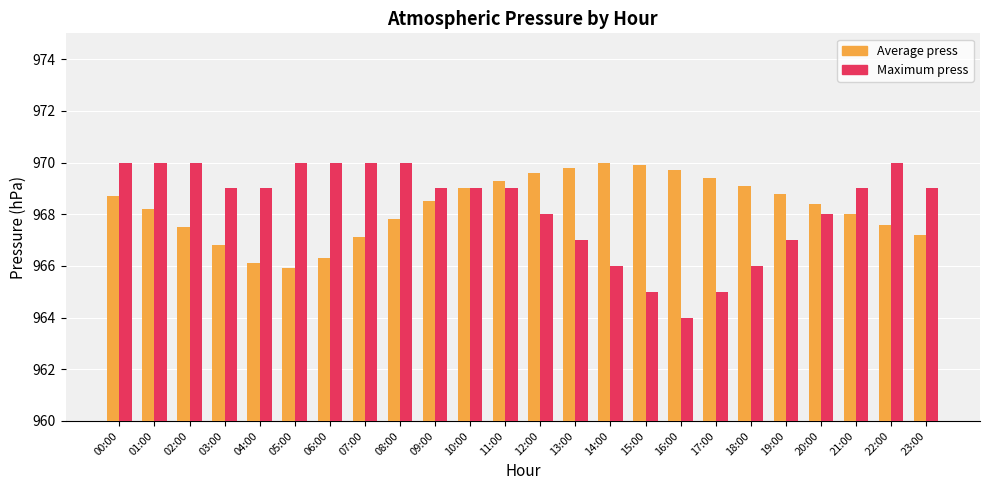

What is the maximum value shown in the chart?

970.0